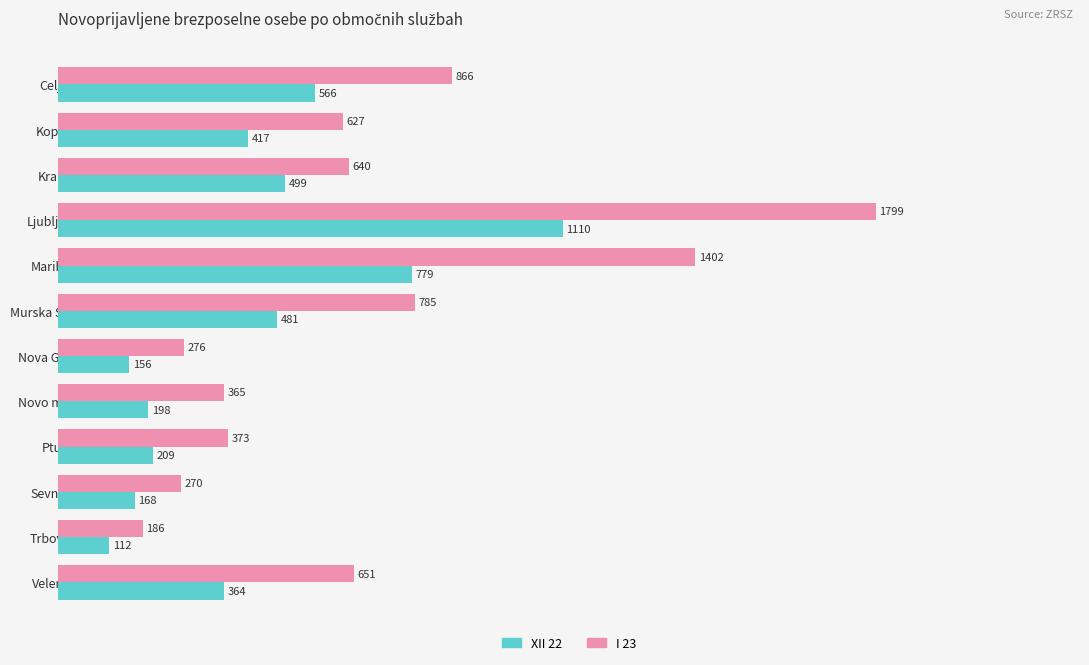

The I 23 series shows 247 at Ptuj. True or false?

False